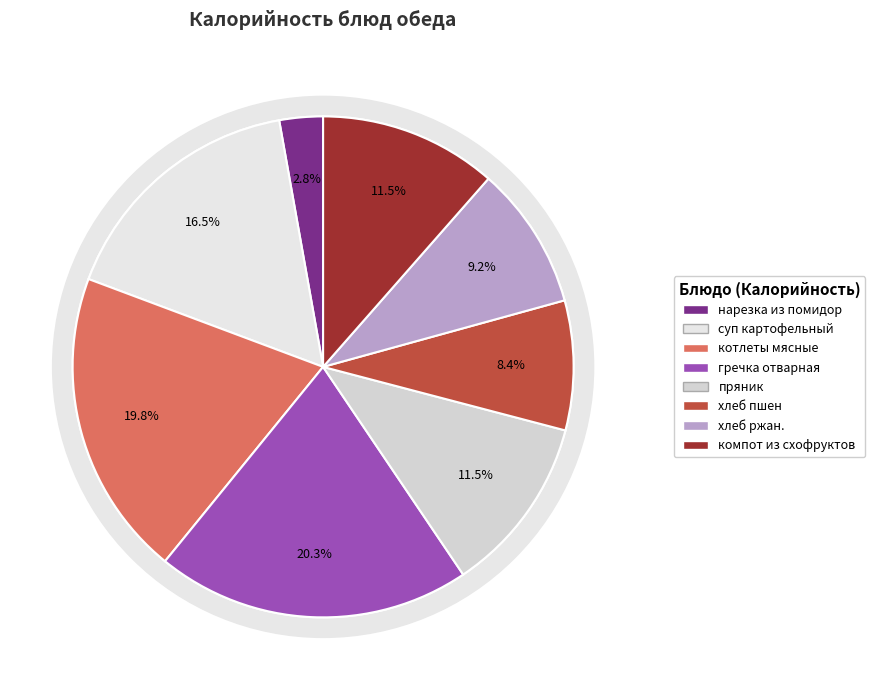

To the nearest percent, what is the average slice percentage?

12%